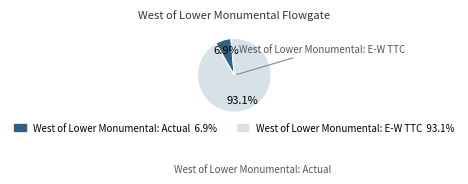

How many slices are in this pie chart?

2